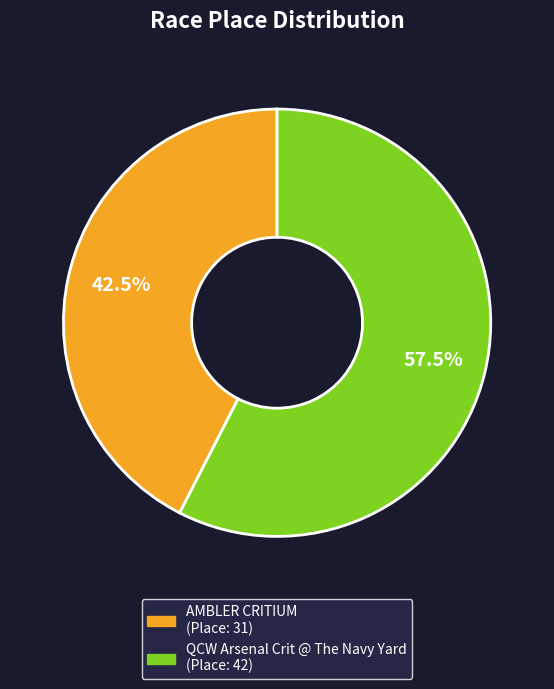

What is the majority slice?

QCW Arsenal Crit @ The Navy Yard